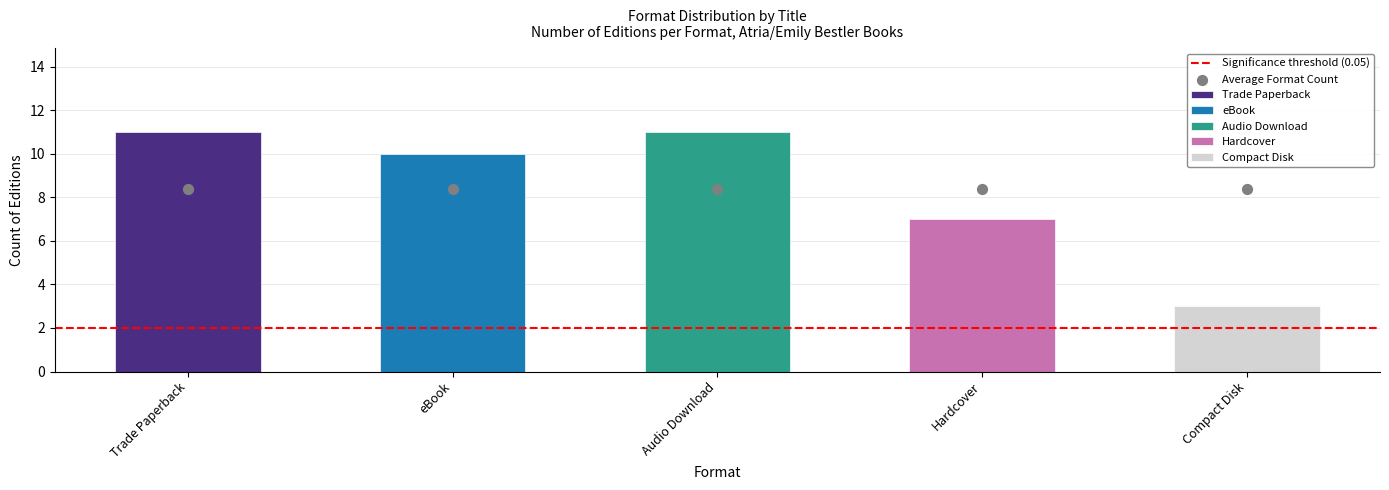

Which series contains the highest Y value?

Trade Paperback